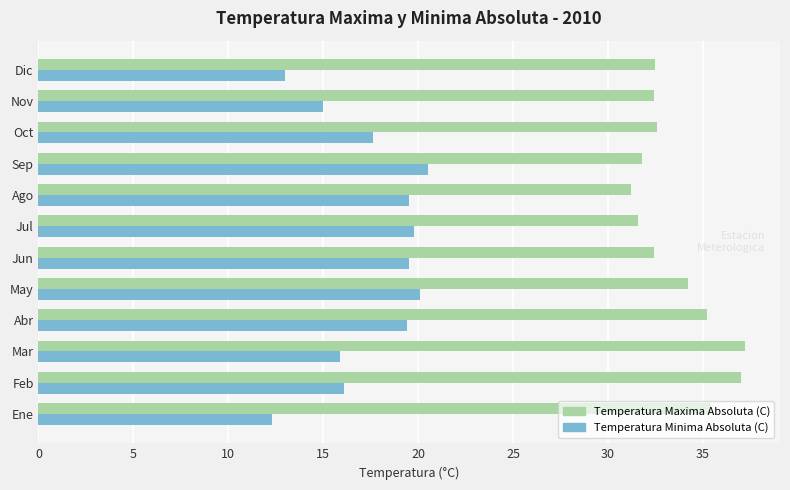

Which series has the widest spread of values?

Temperatura Minima Absoluta (C)